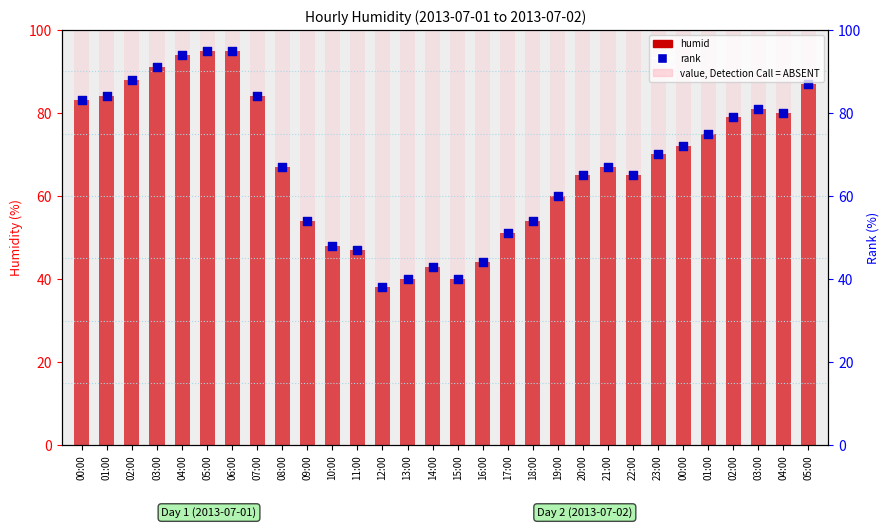

Which series has the largest total across all categories?

value, Detection Call = ABSENT